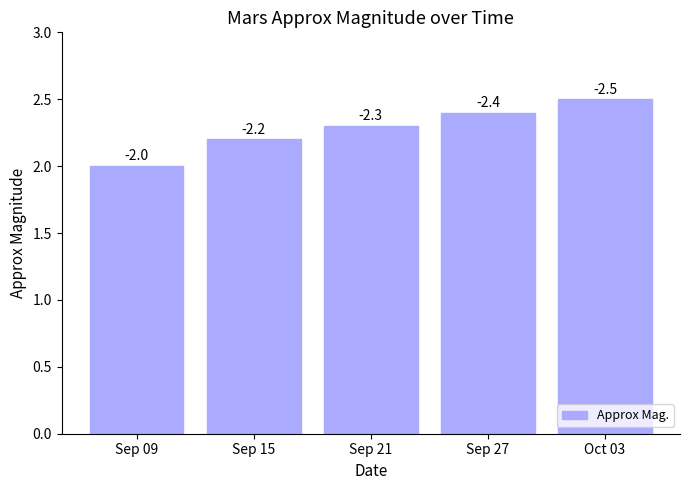

Approximately how many times larger is the value at Sep 15 compared to Sep 27?

0.9